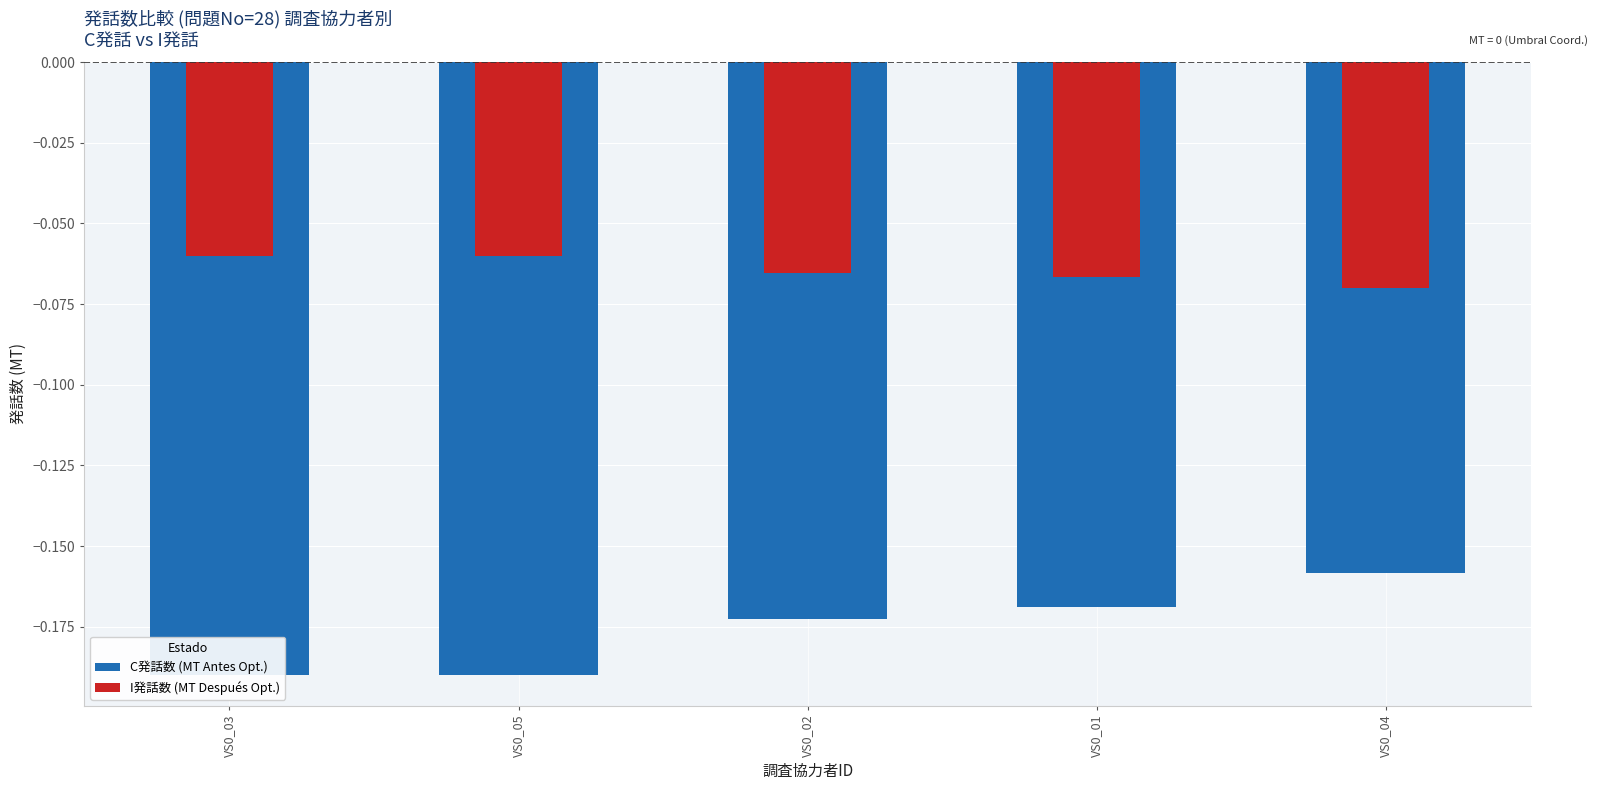

How many data points does each series have?

5